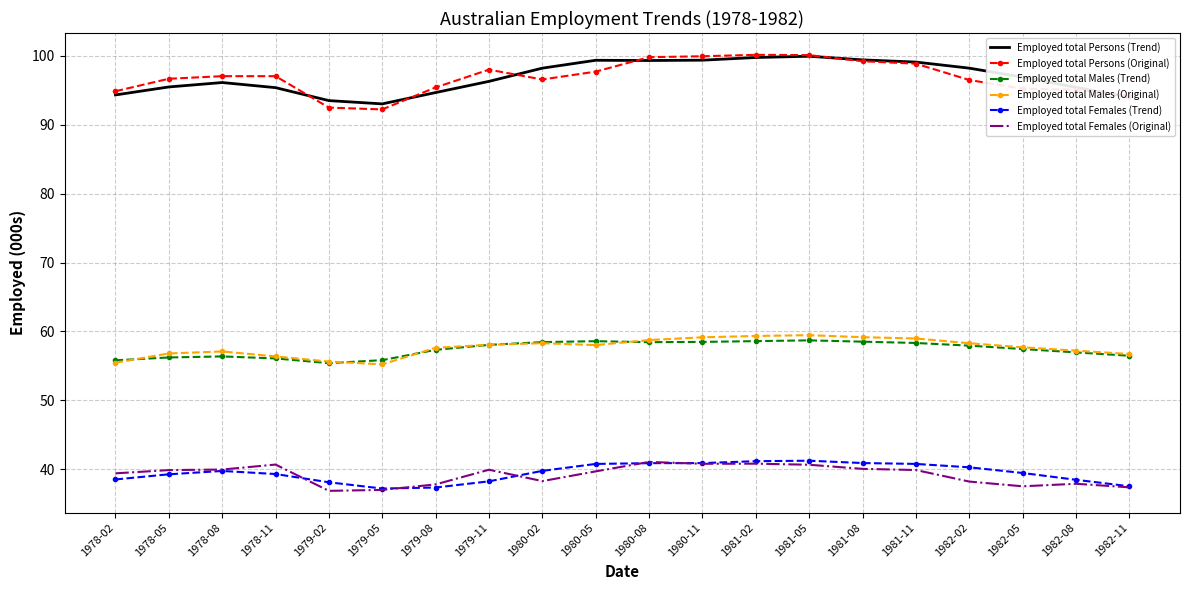

True or false: Employed total Persons (Original) and Employed total Males (Trend) intersect in this chart.

False